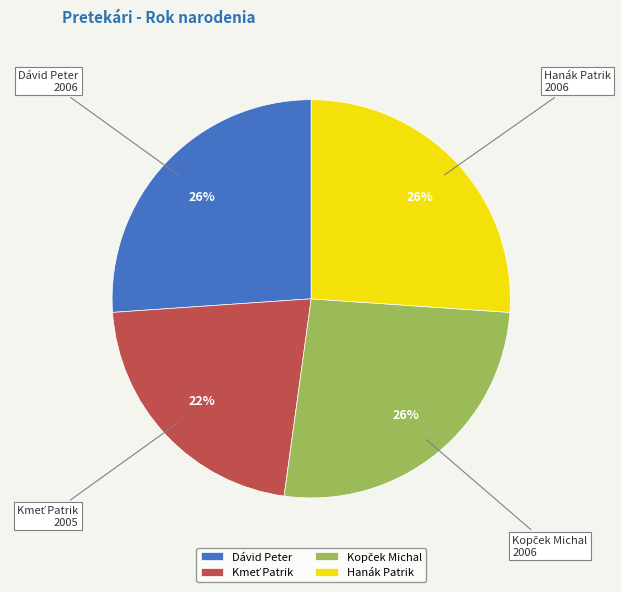

To the nearest percent, what is the difference between the largest and smallest slice percentages?

4%